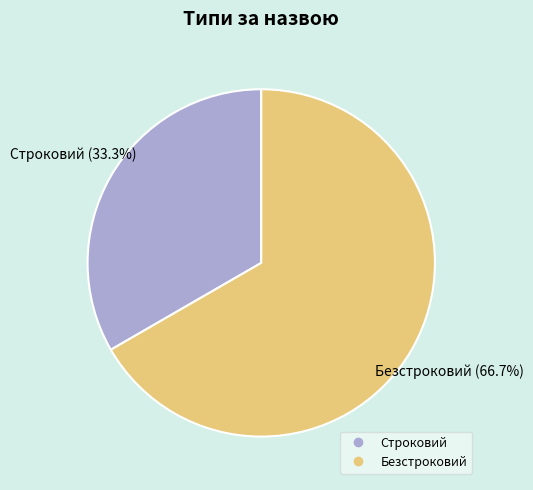

How much of the chart is everything except Строковий?

66.7%